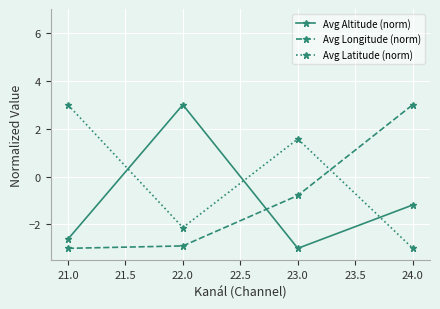

What are all the series names shown in the legend?

Avg Altitude (norm), Avg Longitude (norm), Avg Latitude (norm)